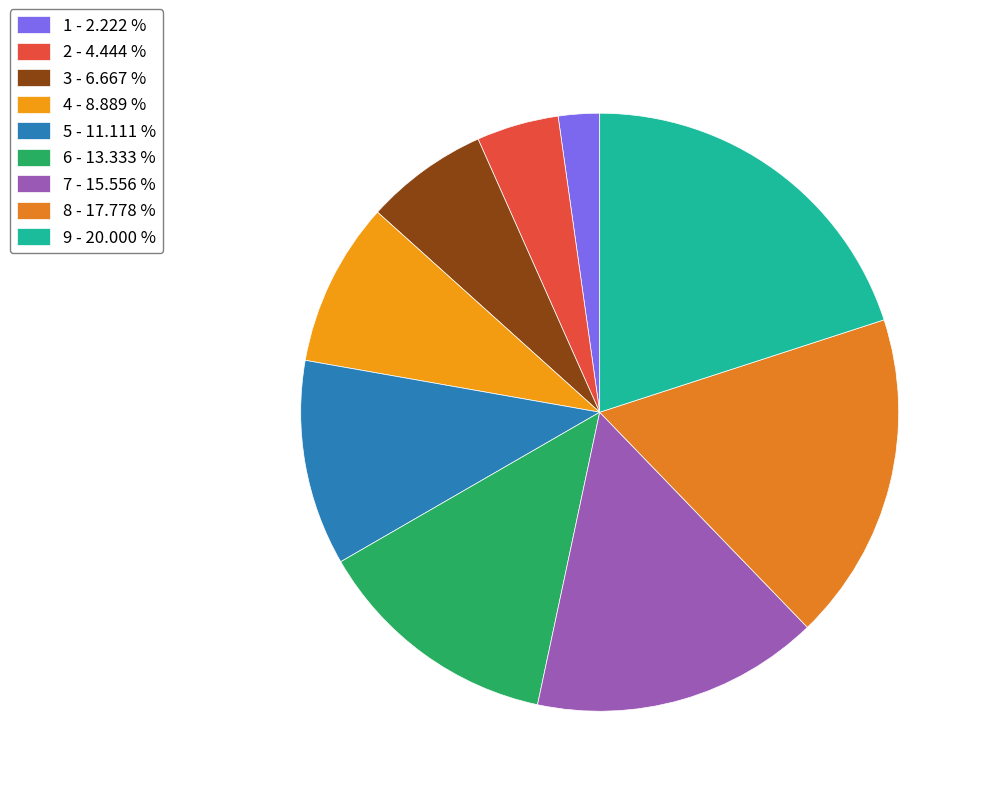

Count the number of slices in the pie.

9